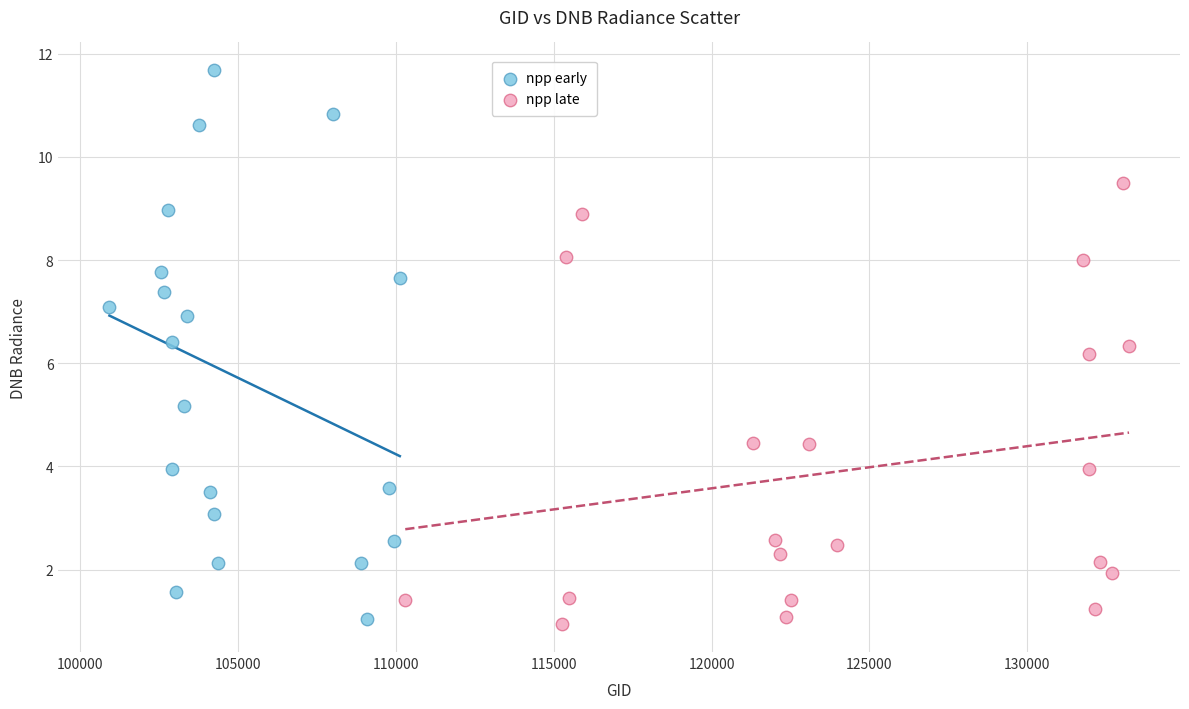

Which series contains the lowest Y value?

npp late